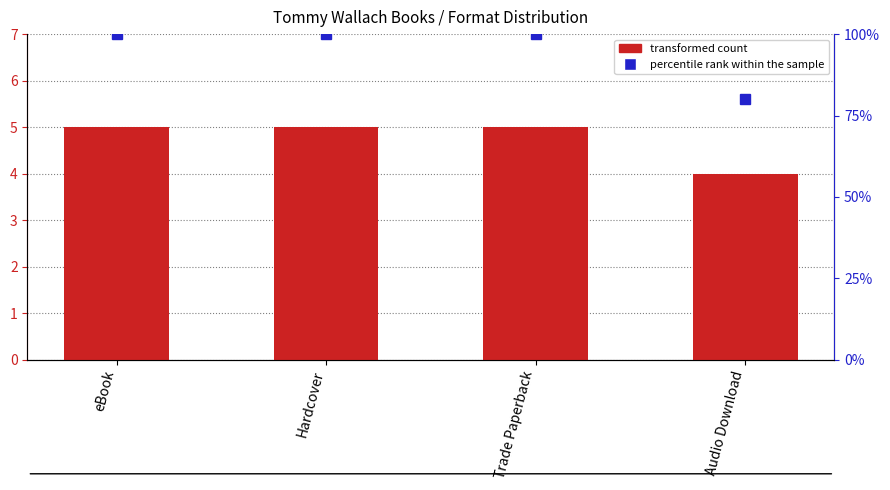

Reading left to right, transcribe all the data shown in this chart.

transformed count: 5	5	5	4
percentile rank within the sample: 100	100	100	80